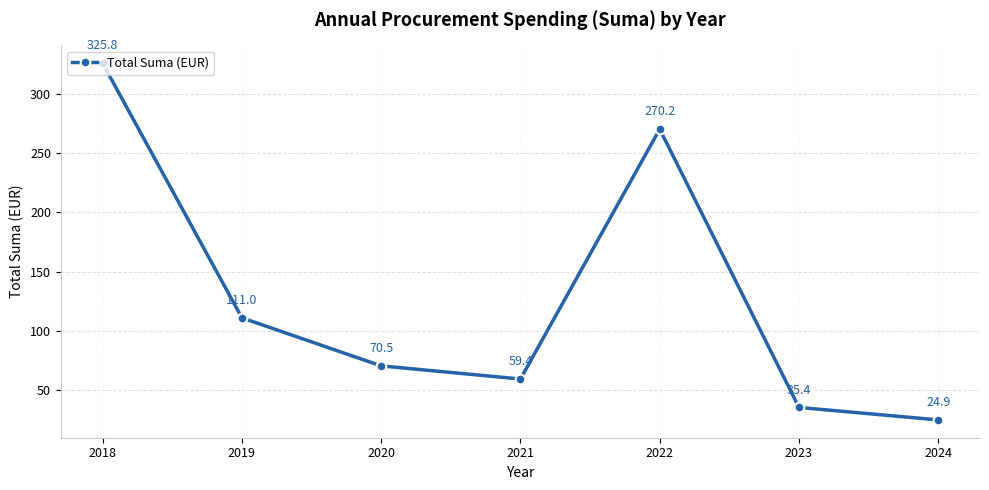

Which has a higher value, 2019 or 2022?

2022